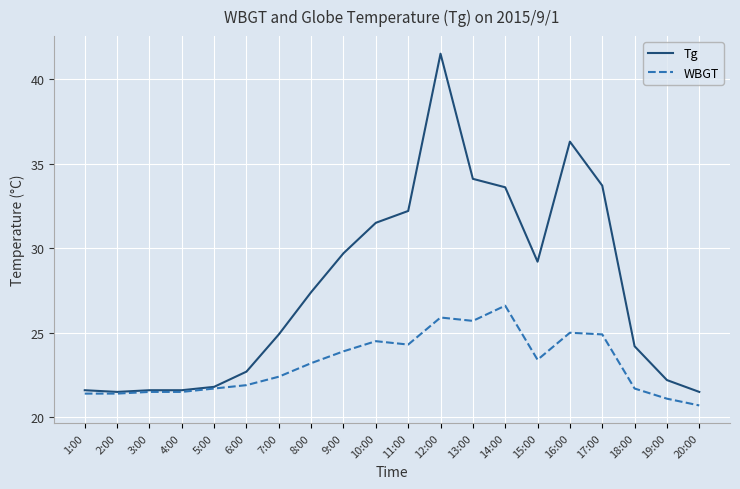

How many series are shown in this chart?

2